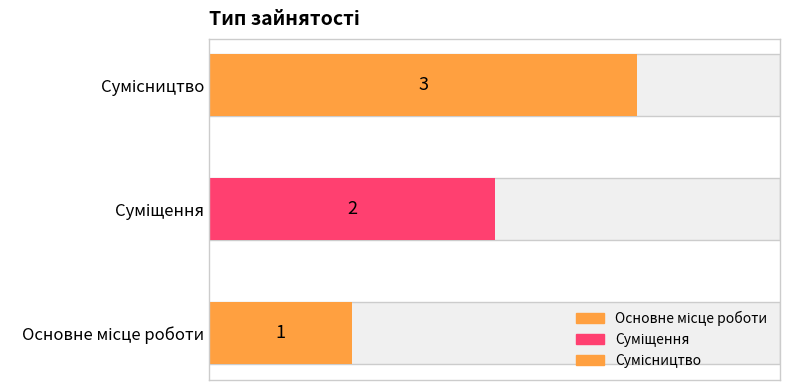

Rank the categories by value from lowest to highest.

Основне місце роботи, Суміщення, Сумісництво